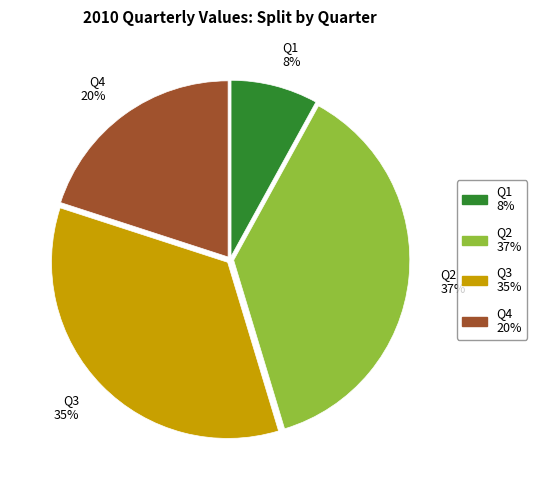

Is it true that Q3 is 35% of the pie?

True